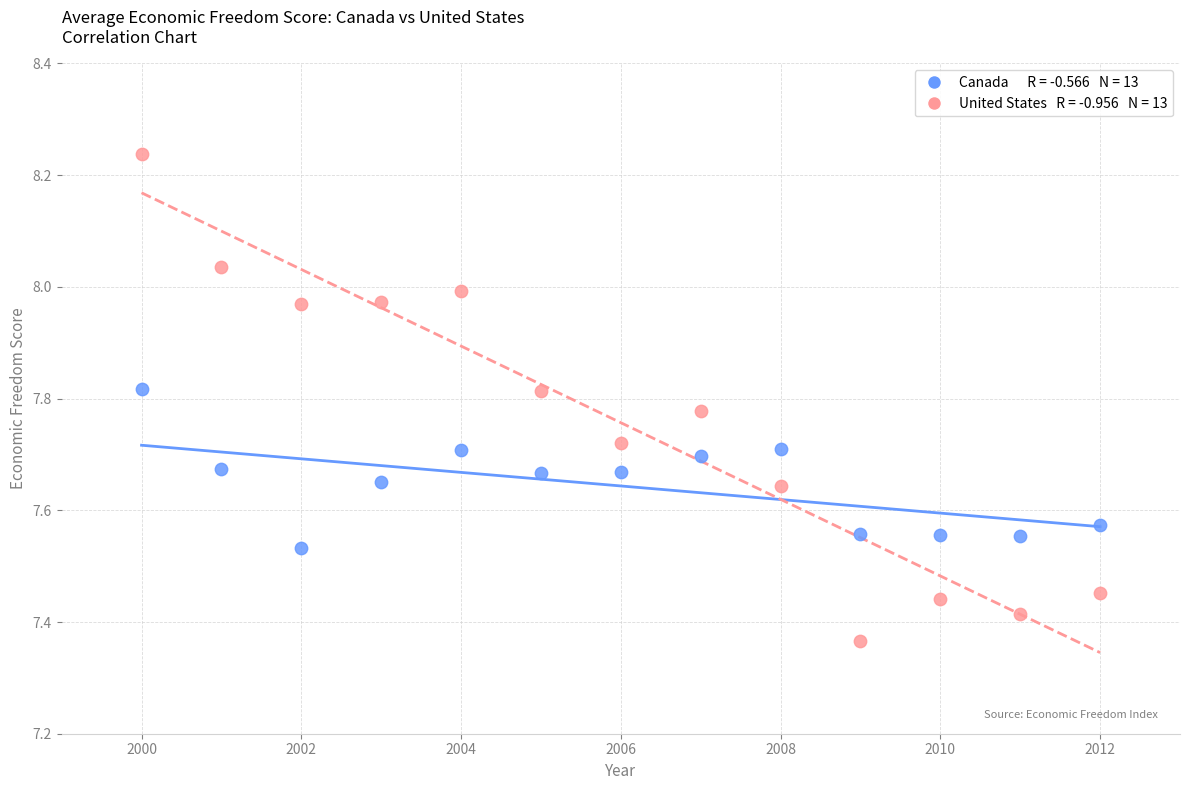

Across all data points, what is the range of Y values (max minus min)?

0.9